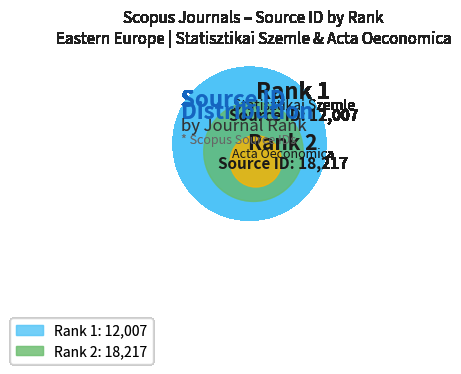

To the nearest percent, what portion does 1 represent?

40%